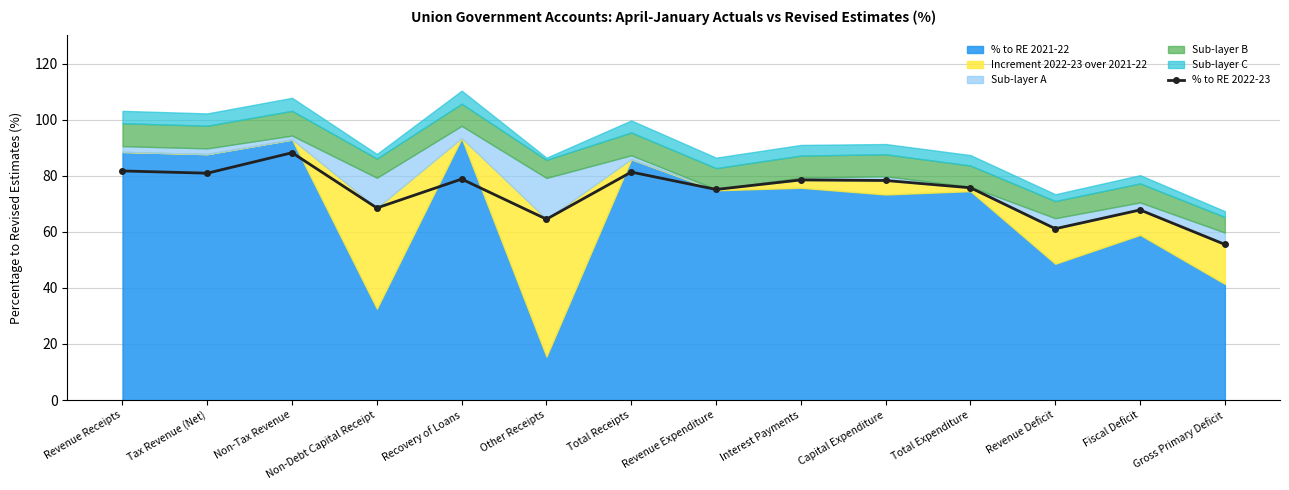

How many values in the % to RE 2022-23 series exceed 78?

7